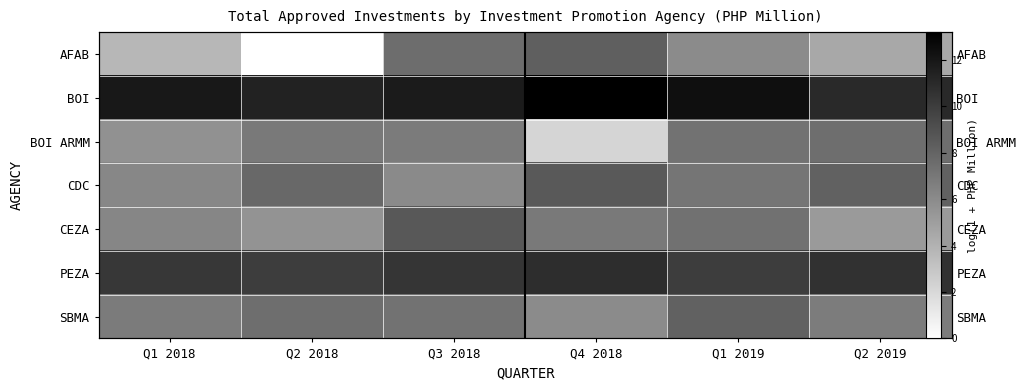

Between Q1 2018 and Q3 2018, which series saw the biggest shift?

AFAB